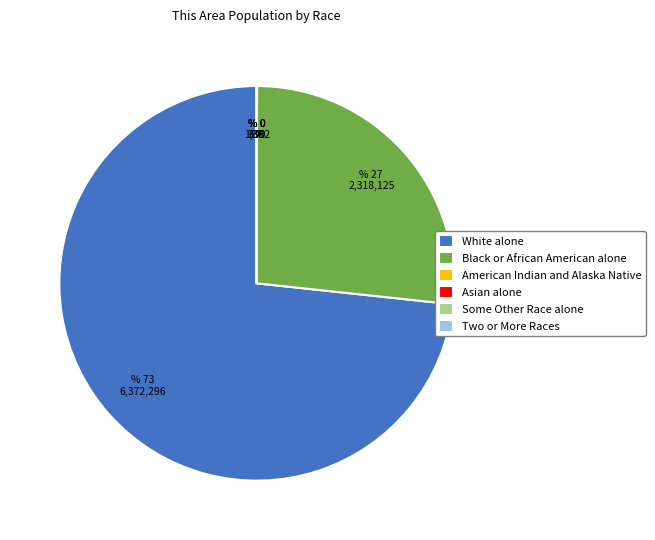

Is there a majority slice in this chart?

Yes